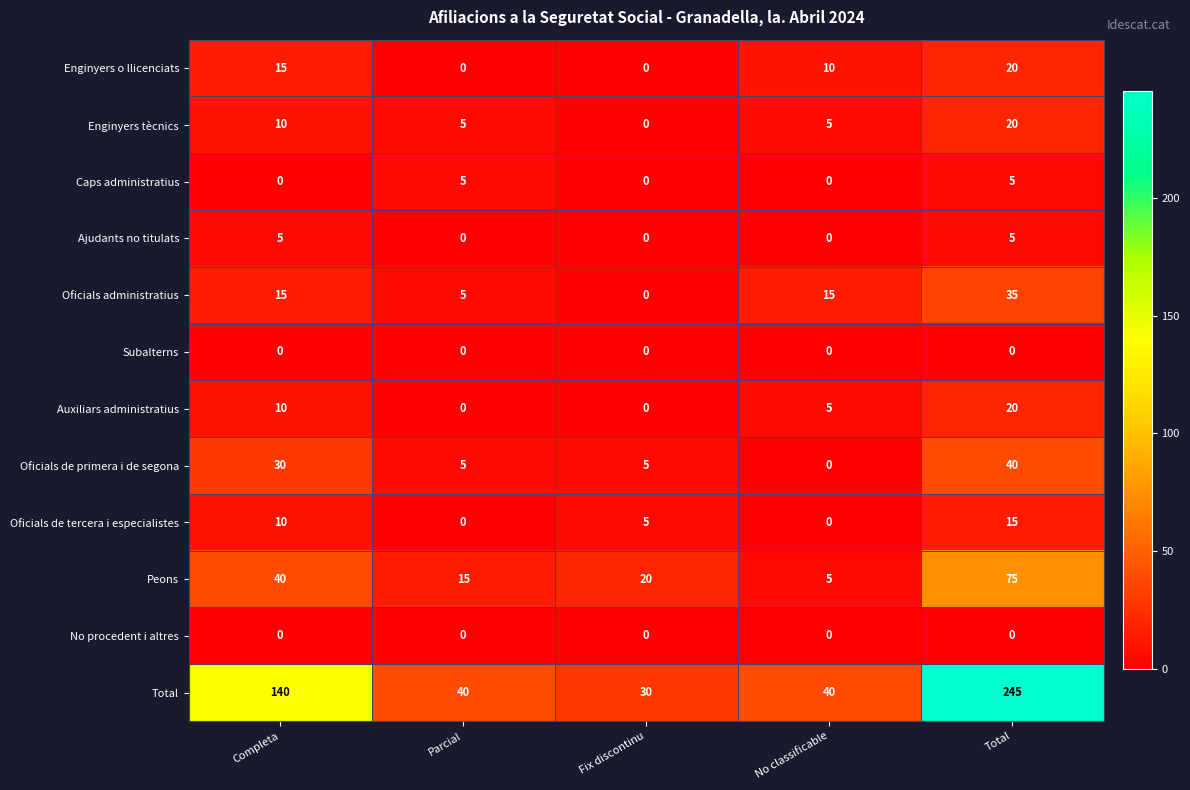

Which series has the largest range (max minus min)?

Total